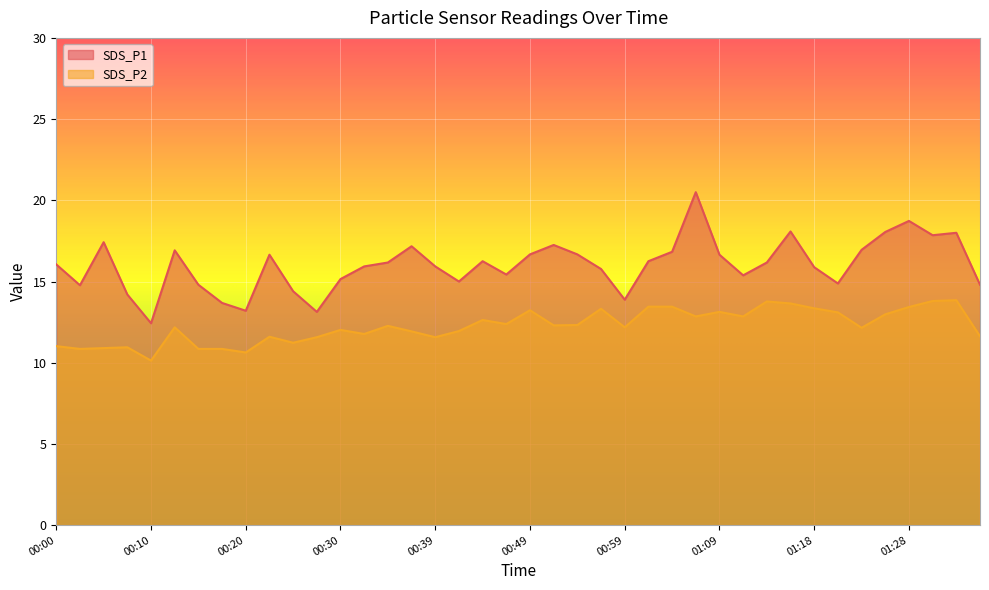

True or false: SDS_P2 has a value of 12.3 at 00:34.

True